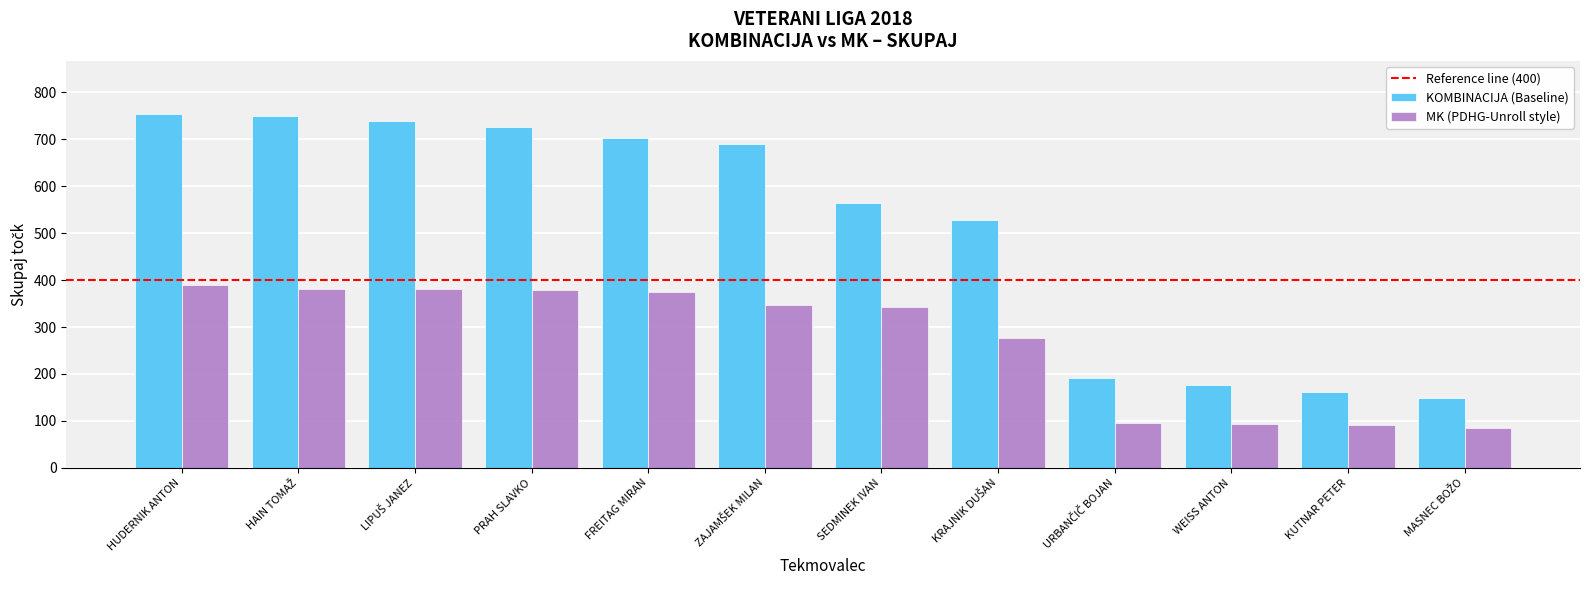

Rank the series at PRAH SLAVKO from lowest to highest value.

MK (PDHG-Unroll style), KOMBINACIJA (Baseline)